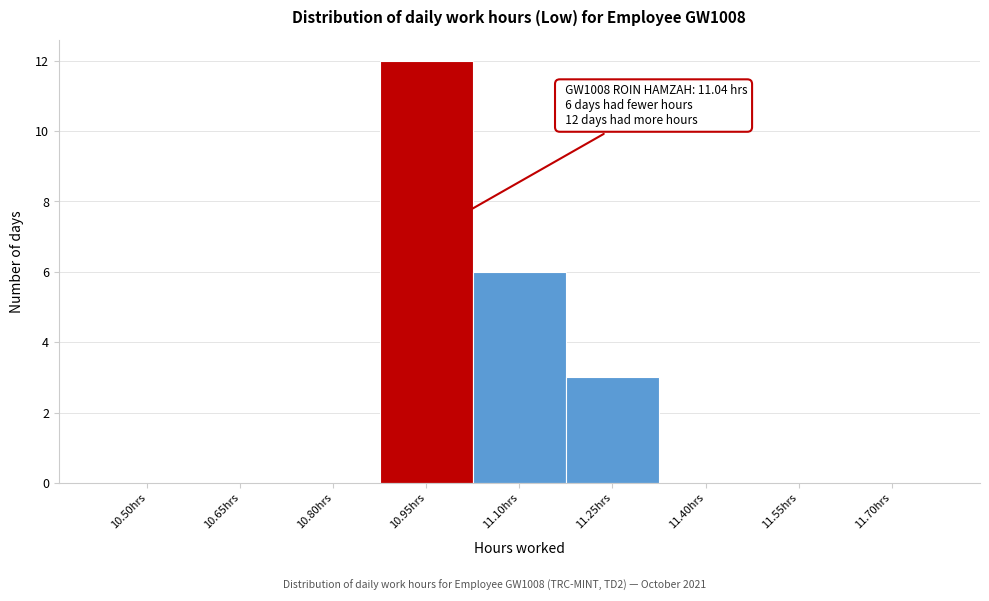

Reading left to right, transcribe all the data shown in this chart.

10.50hrs=0	10.65hrs=0	10.80hrs=0	10.95hrs=12	11.10hrs=6	11.25hrs=3	11.40hrs=0	11.55hrs=0	11.70hrs=0